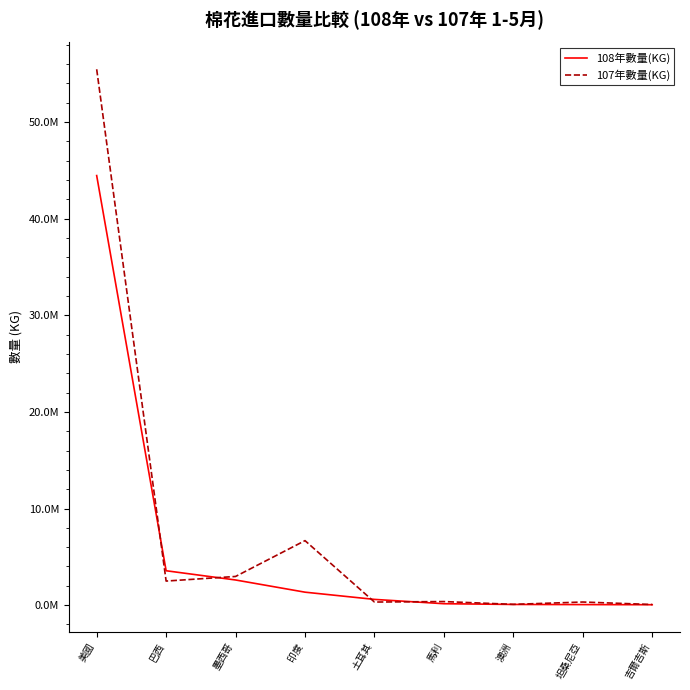

What is the sum of the 107年數量(KG) values at 坦桑尼亞 and 美國?

55772679